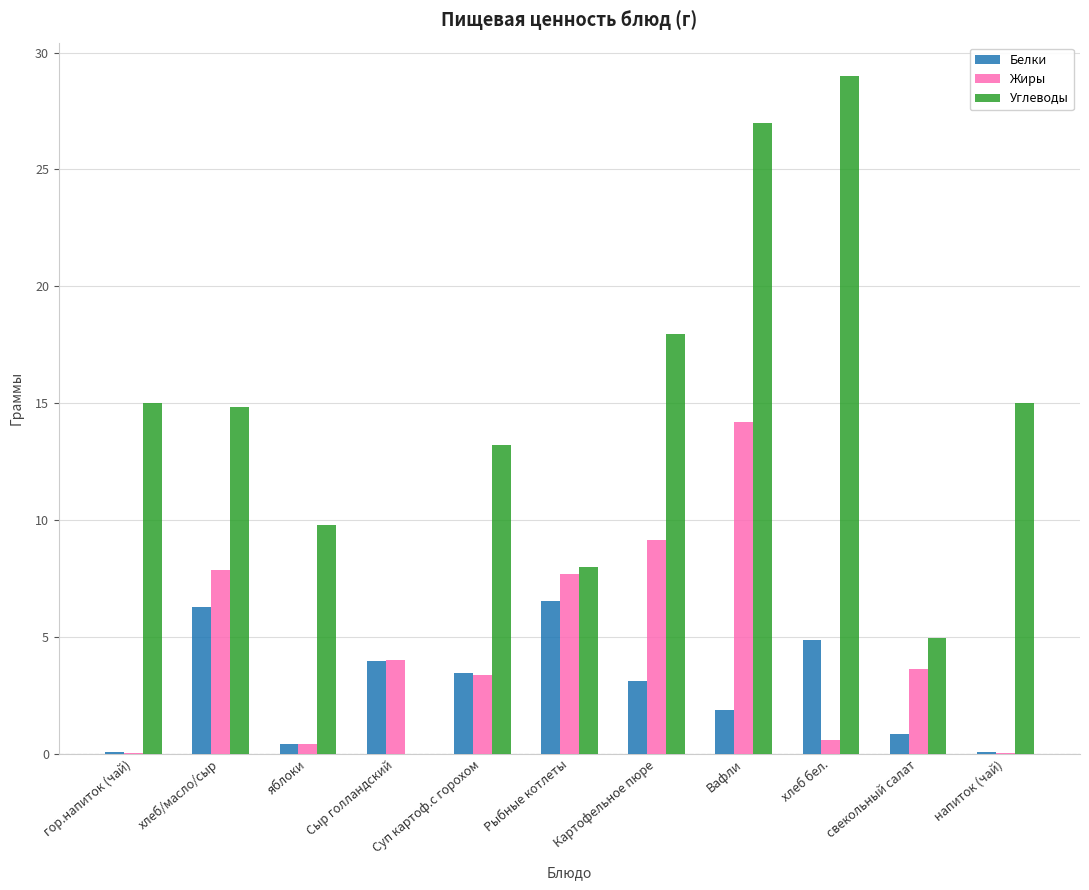

What is the difference between the Жиры values at напиток (чай) and Вафли?

14.2